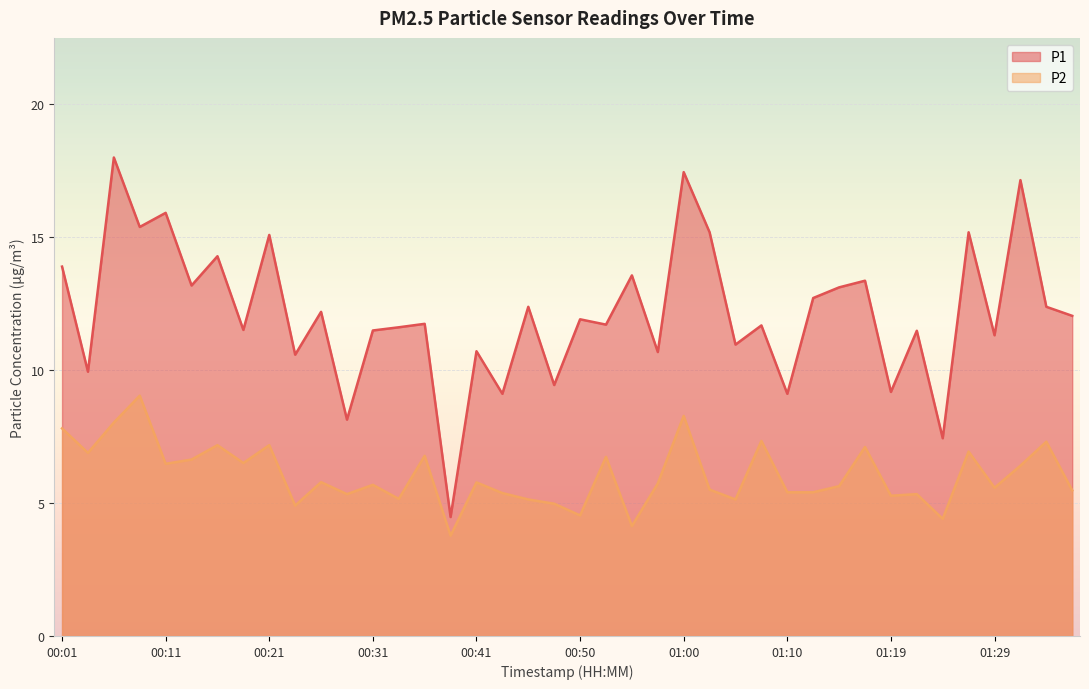

List the labels in order of P1 value, largest first.

00:06, 01:00, 01:32, 00:11, 00:09, 01:02, 01:27, 00:21, 00:16, 00:01, 00:55, 01:17, 00:14, 01:15, 01:12, 00:45, 01:34, 00:26, 01:36, 00:50, 00:36, 00:53, 01:07, 00:33, 00:19, 00:31, 01:22, 01:29, 01:05, 00:41, 00:58, 00:23, 00:04, 00:48, 01:19, 00:43, 01:10, 00:28, 01:24, 00:38